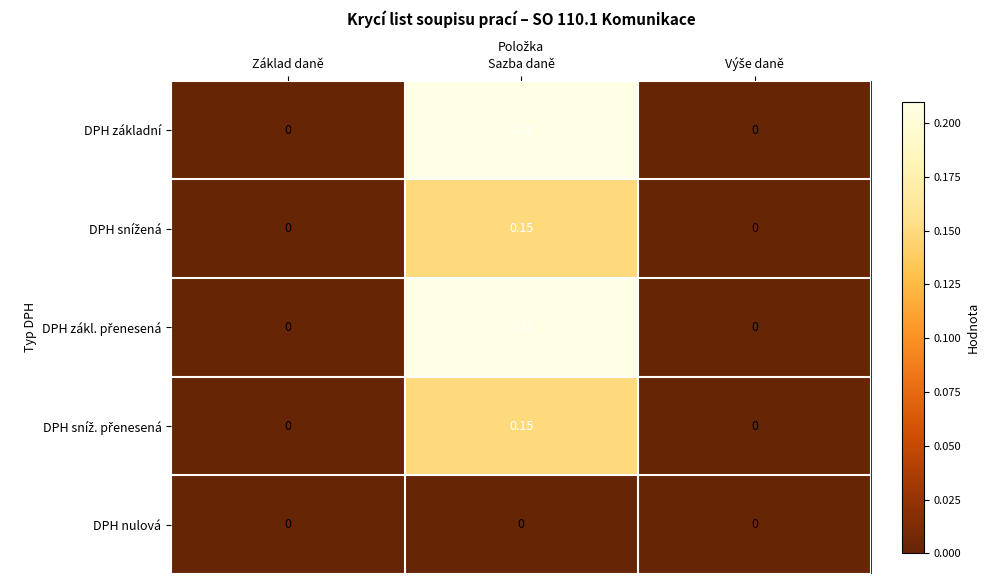

How many categories are shown in the chart?

3